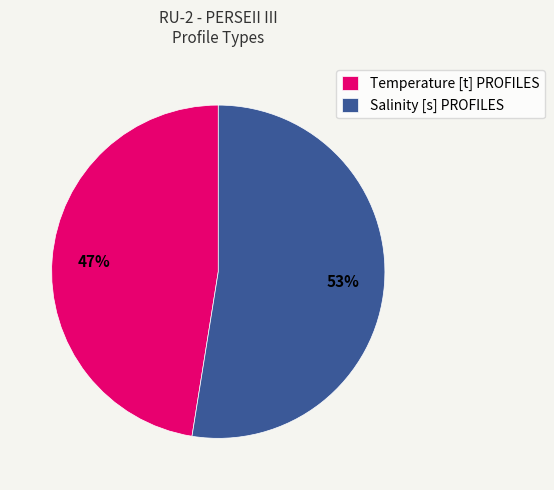

To the nearest percent, what percentage of the pie is Temperature [t] PROFILES?

47%